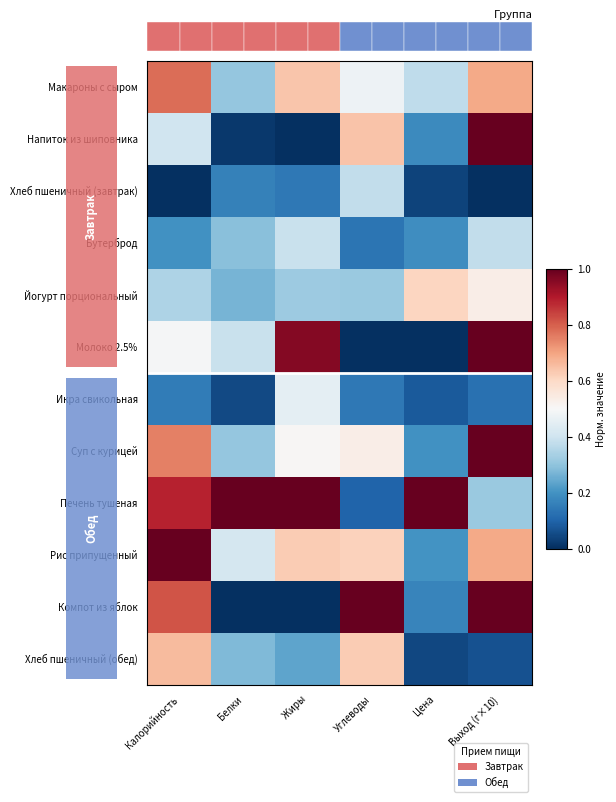

Which series changed the most between Углеводы and Выход (г×10)?

Молоко 2.5%